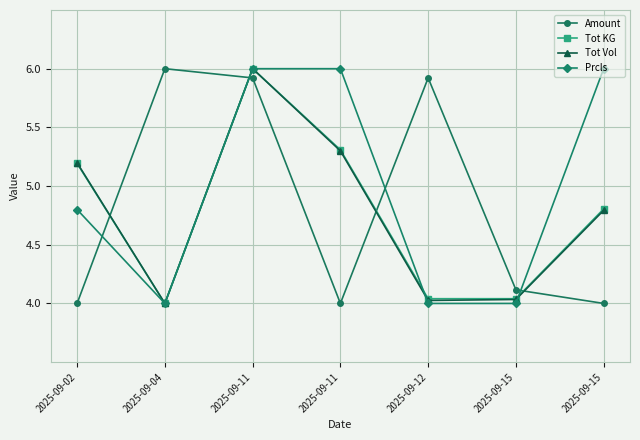

What is the average value of the Prcls series?

5.0